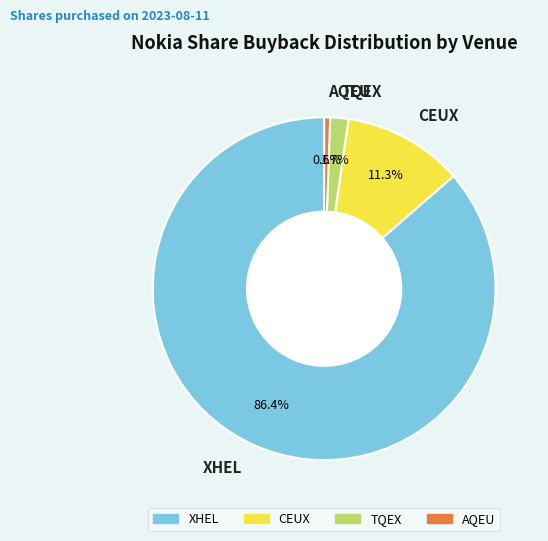

How much of the chart is everything except TQEX?

98.3%